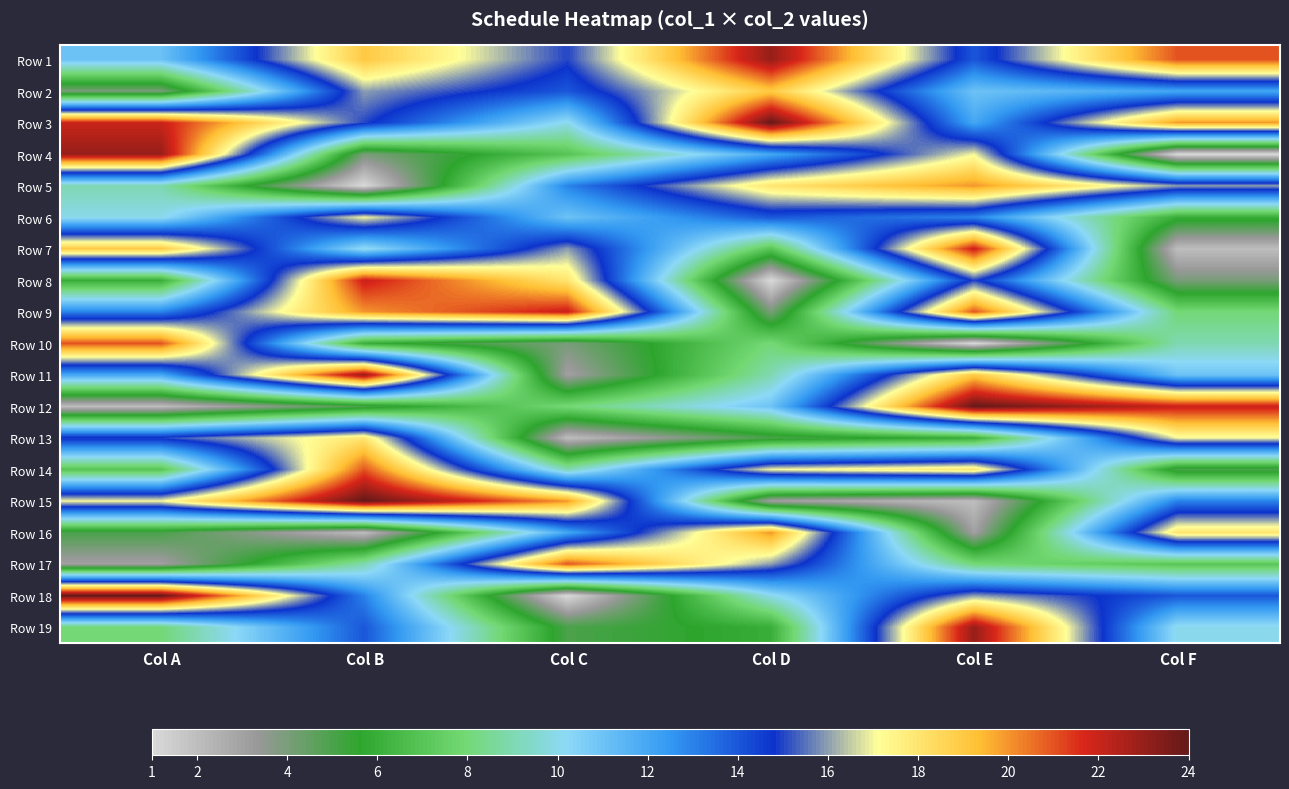

At Col C, list the series in order from smallest to largest.

Row 18, Row 13, Row 11, Row 10, Row 19, Row 4, Row 12, Row 14, Row 3, Row 6, Row 16, Row 5, Row 2, Row 1, Row 7, Row 8, Row 15, Row 17, Row 9